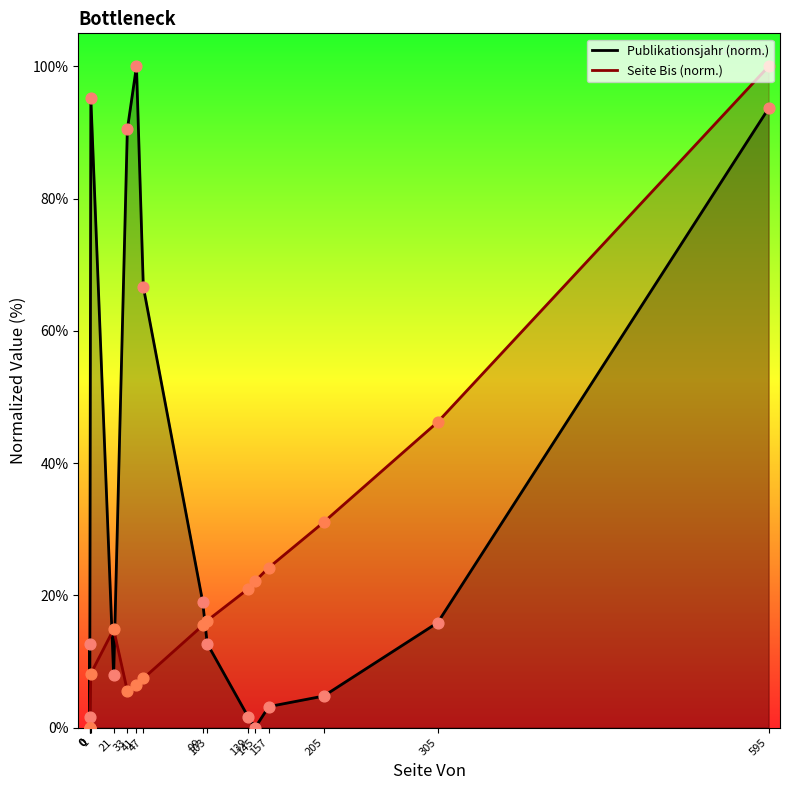

At how many categories does at least one series exceed 57?

5